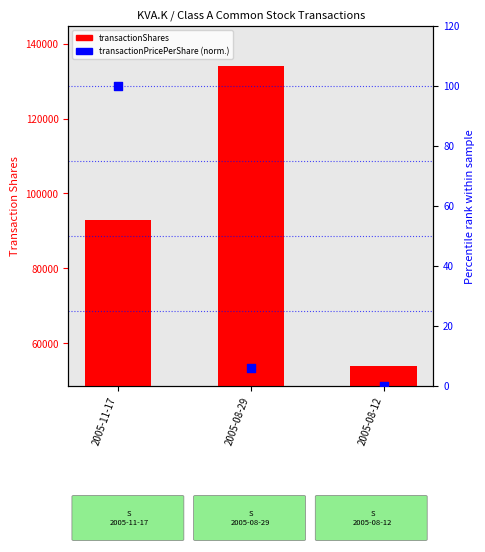

Which series reaches the minimum Y coordinate?

transactionPricePerShare (normalized)